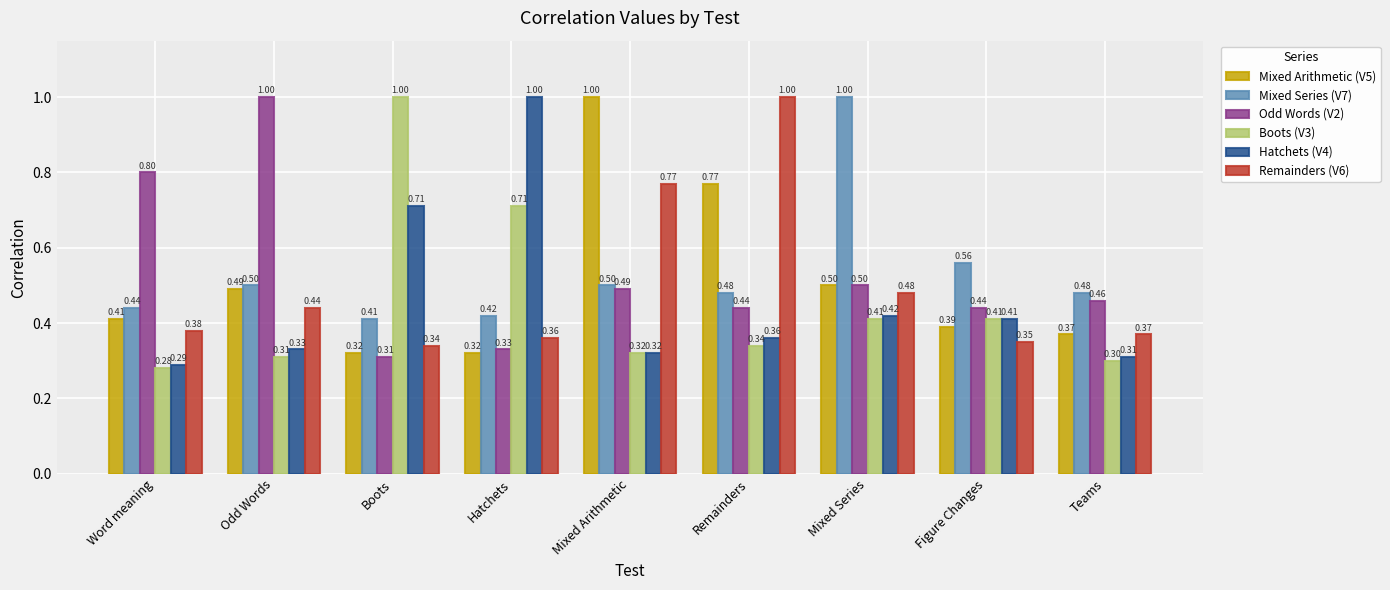

Is the value of Hatchets (V4) at Odd Words greater than the value of Odd Words (V2) at Mixed Series?

No